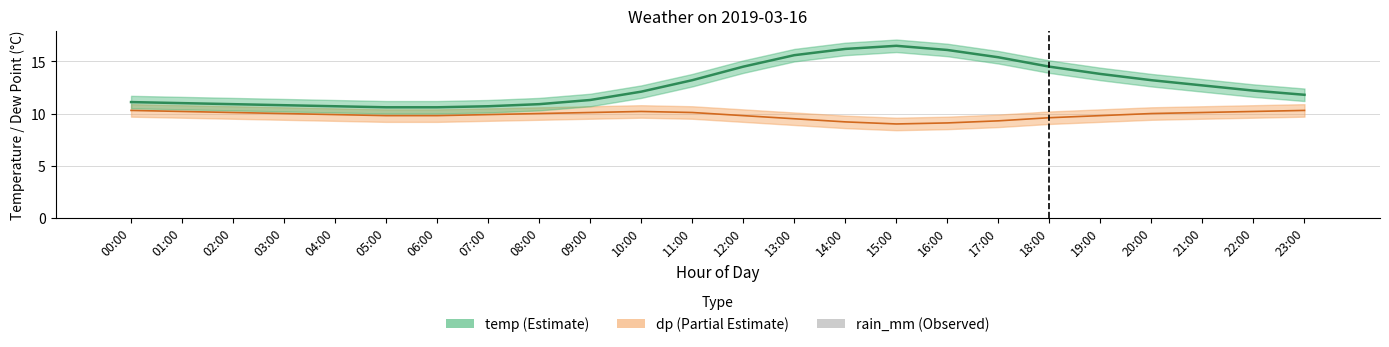

What position from the right is 14:00?

10